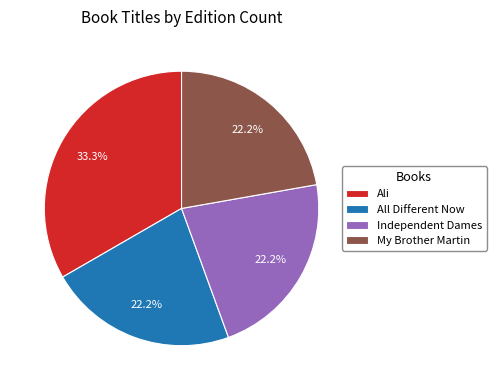

True or false: My Brother Martin accounts for 22% of the total.

True